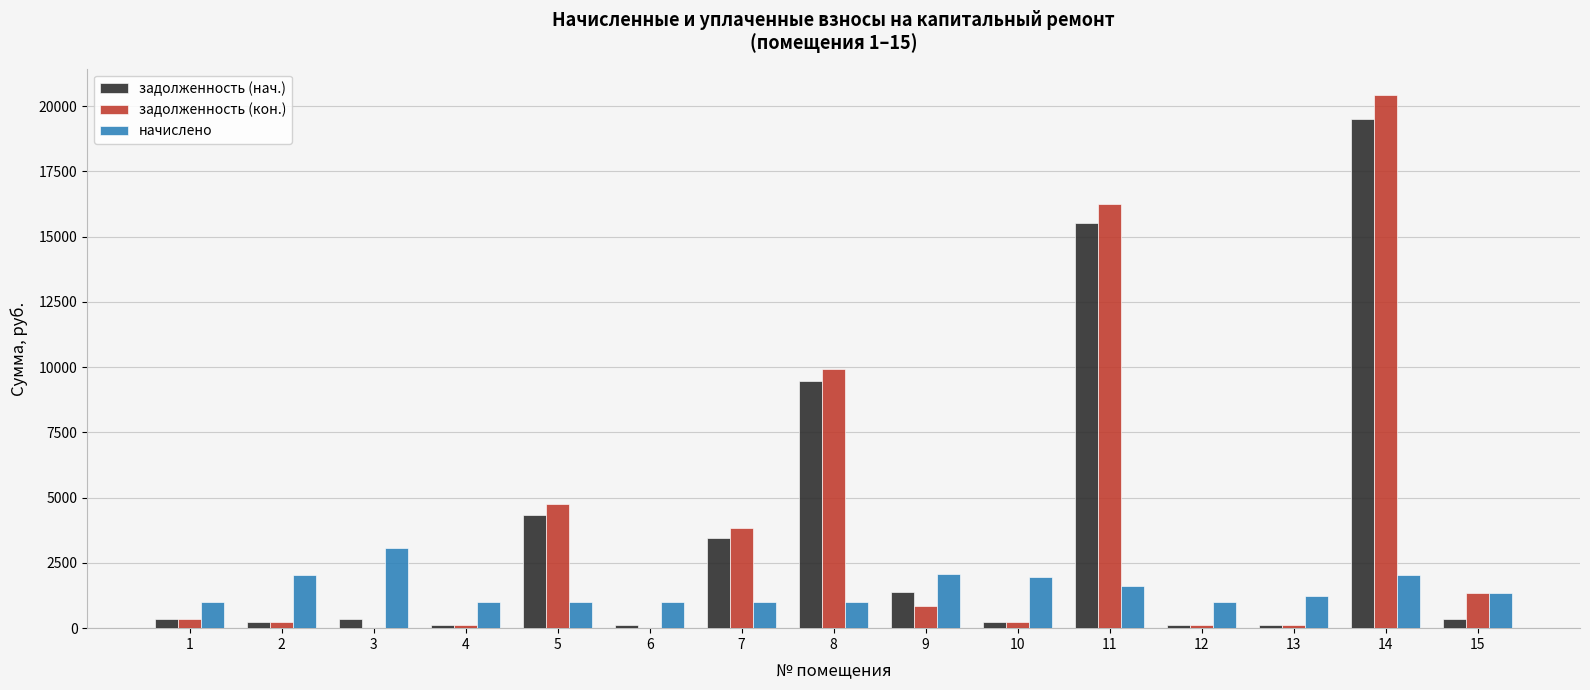

Which category has the highest value in the начислено series?

3